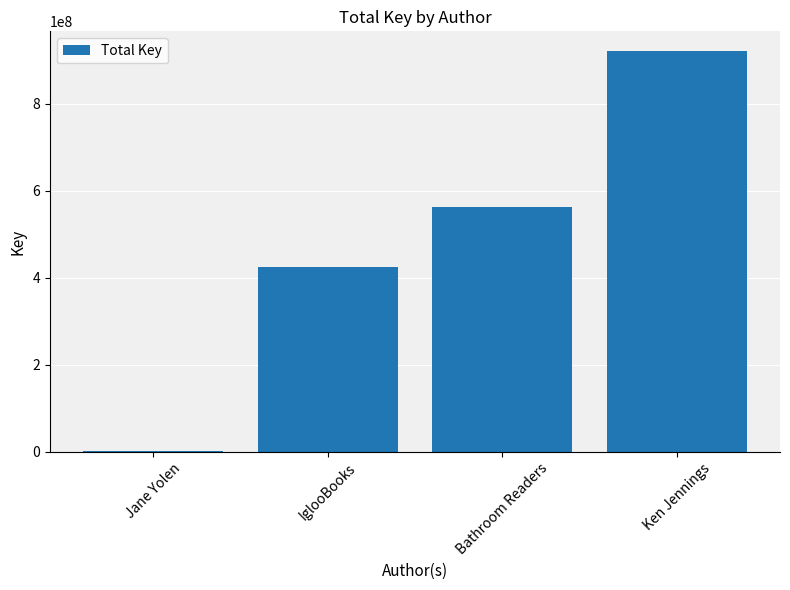

What is the sum of all values?

1911221058